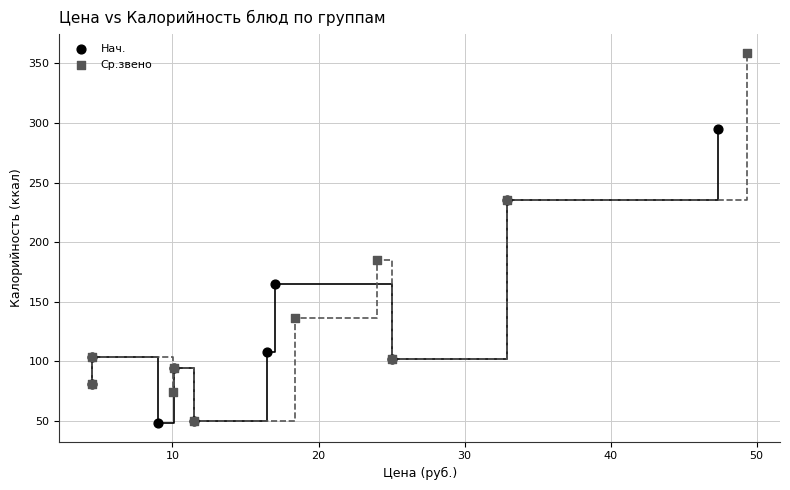

Which series reaches the maximum Y coordinate?

Ср.звено